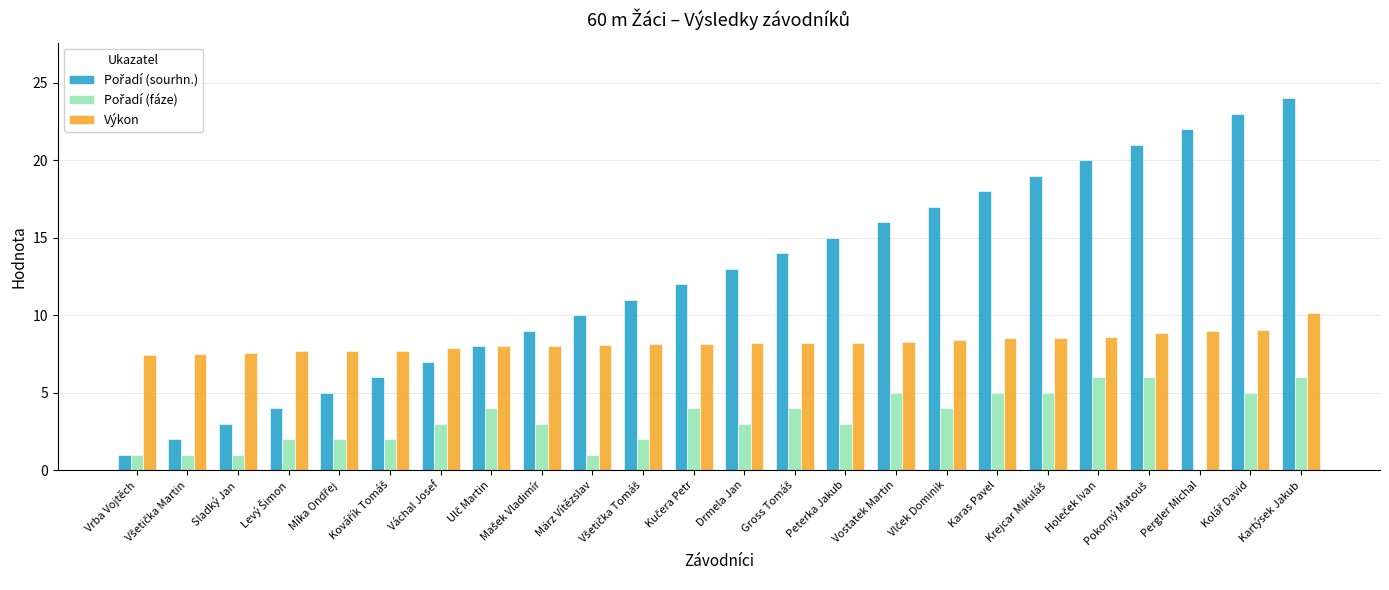

What is the average value of the Výkon series?

8.2